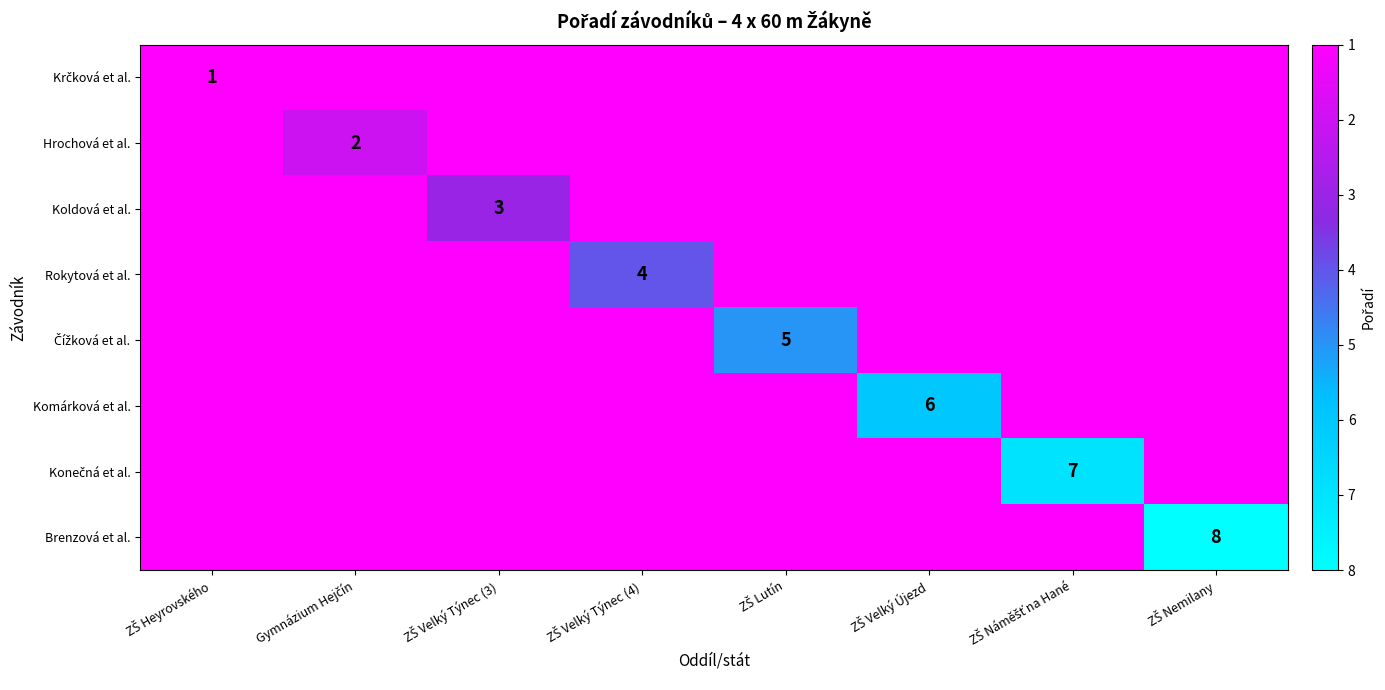

Is the value of Čížková et al. at ZŠ Nemilany greater than the value of Komárková et al. at ZŠ Heyrovského?

No